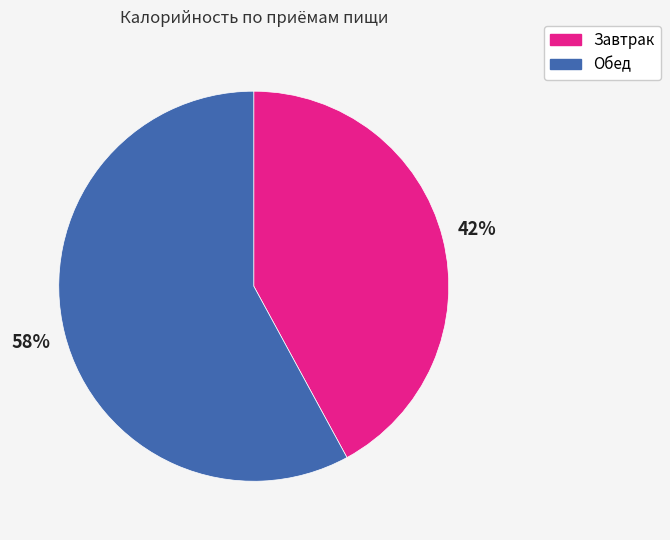

To the nearest percent, what is the combined percentage of Обед and Завтрак?

100%